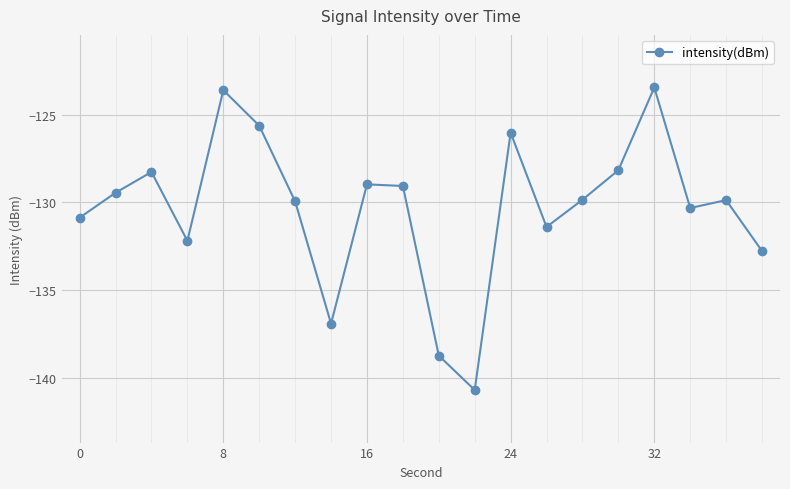

What is the minimum value shown in the chart?

-140.7